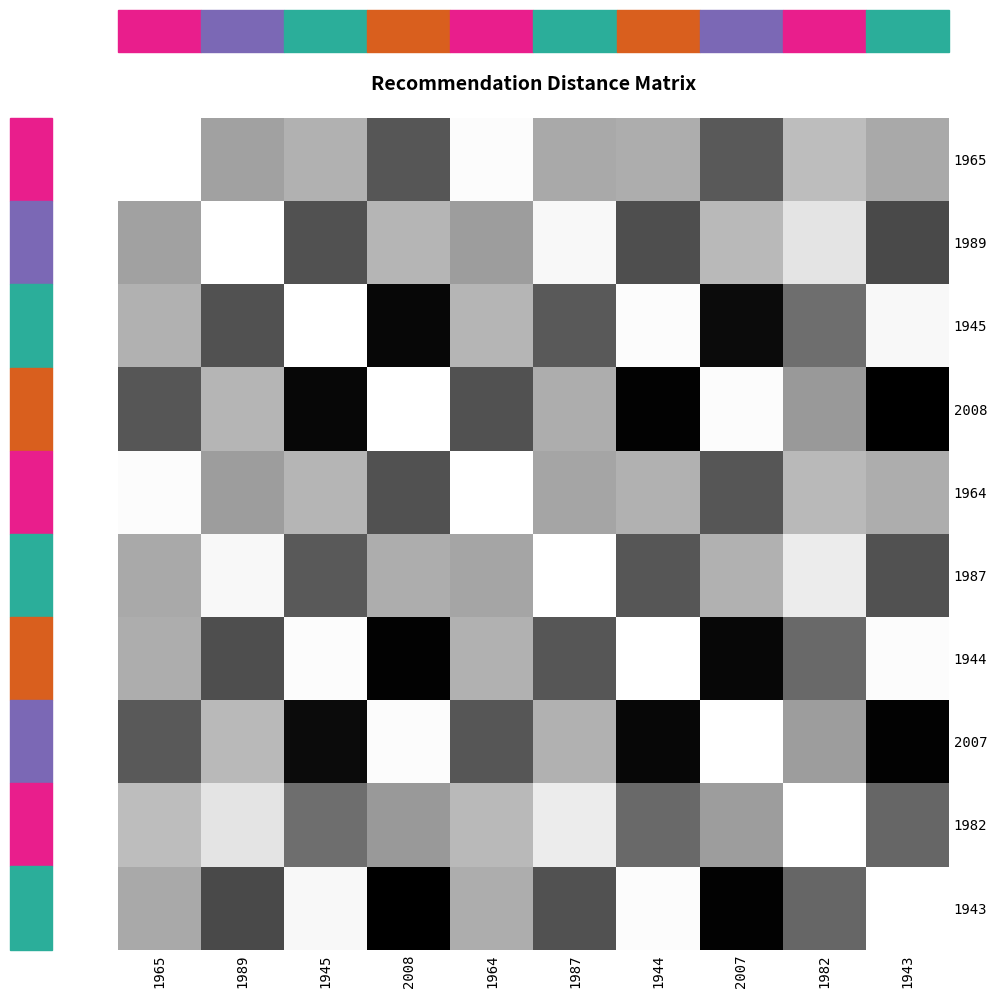

Reading left to right, list all the values displayed in this chart.

1965: 1965=0.0	1989=0.4	1945=0.3	2008=0.7	1964=0.0	1987=0.3	1944=0.3	2007=0.6	1982=0.3	1943=0.3
1989: 1965=0.4	1989=0.0	1945=0.7	2008=0.3	1964=0.4	1987=0.0	1944=0.7	2007=0.3	1982=0.1	1943=0.7
1945: 1965=0.3	1989=0.7	1945=0.0	2008=1.0	1964=0.3	1987=0.6	1944=0.0	2007=1.0	1982=0.6	1943=0.0
2008: 1965=0.7	1989=0.3	1945=1.0	2008=0.0	1964=0.7	1987=0.3	1944=1.0	2007=0.0	1982=0.4	1943=1.0
1964: 1965=0.0	1989=0.4	1945=0.3	2008=0.7	1964=0.0	1987=0.4	1944=0.3	2007=0.7	1982=0.3	1943=0.3
1987: 1965=0.3	1989=0.0	1945=0.6	2008=0.3	1964=0.4	1987=0.0	1944=0.7	2007=0.3	1982=0.1	1943=0.7
1944: 1965=0.3	1989=0.7	1945=0.0	2008=1.0	1964=0.3	1987=0.7	1944=0.0	2007=1.0	1982=0.6	1943=0.0
2007: 1965=0.6	1989=0.3	1945=1.0	2008=0.0	1964=0.7	1987=0.3	1944=1.0	2007=0.0	1982=0.4	1943=1.0
1982: 1965=0.3	1989=0.1	1945=0.6	2008=0.4	1964=0.3	1987=0.1	1944=0.6	2007=0.4	1982=0.0	1943=0.6
1943: 1965=0.3	1989=0.7	1945=0.0	2008=1.0	1964=0.3	1987=0.7	1944=0.0	2007=1.0	1982=0.6	1943=0.0